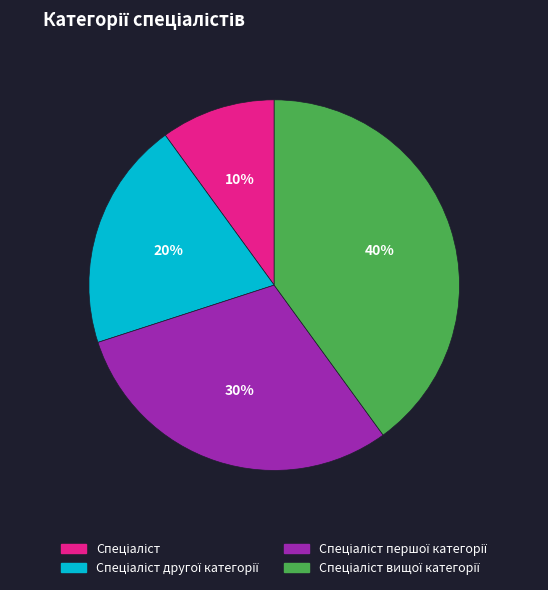

Is there a majority slice in this chart?

No